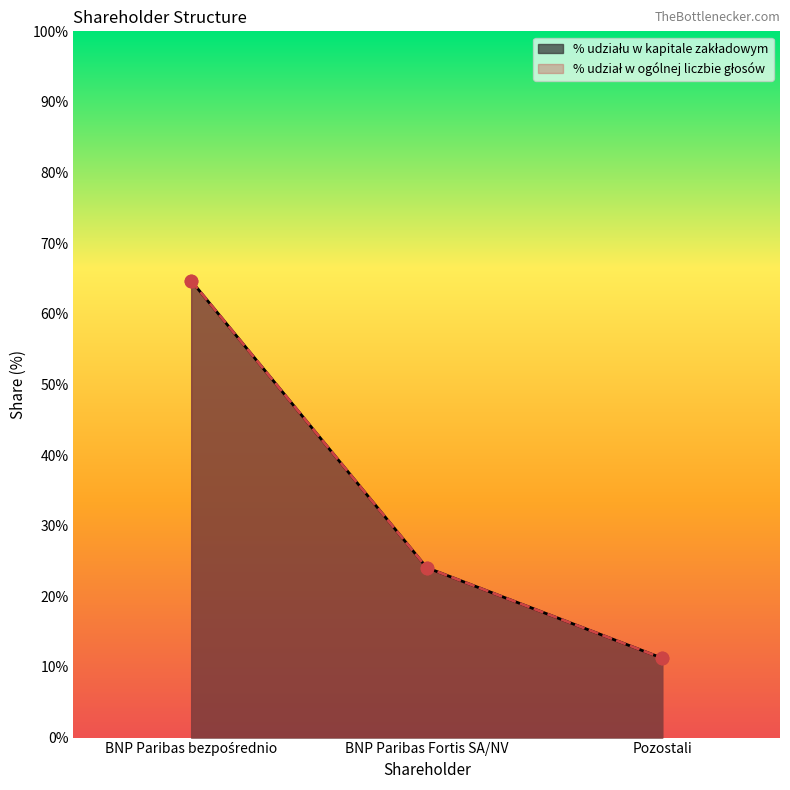

What are all the series names shown in the legend?

% udziału w kapitale zakładowym, % udział w ogólnej liczbie głosów